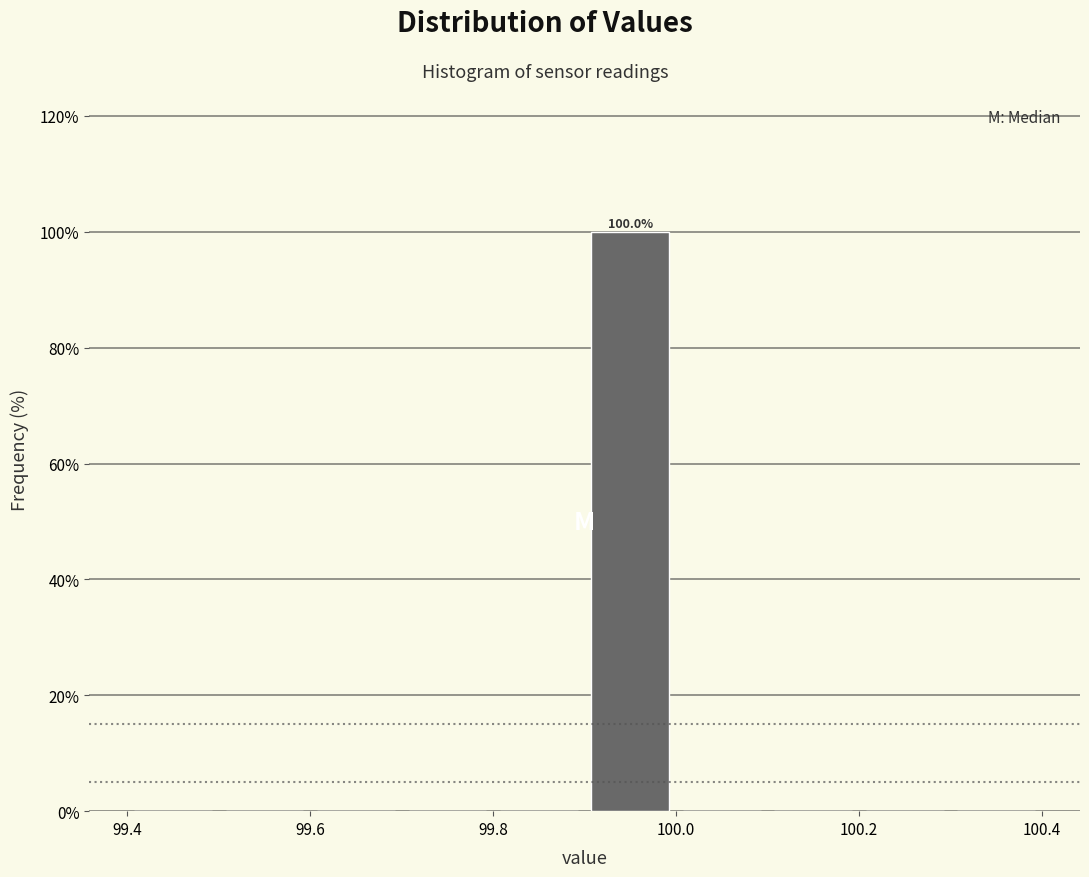

Over which range of the x-axis is the bar tallest?

99.9 to 100.0